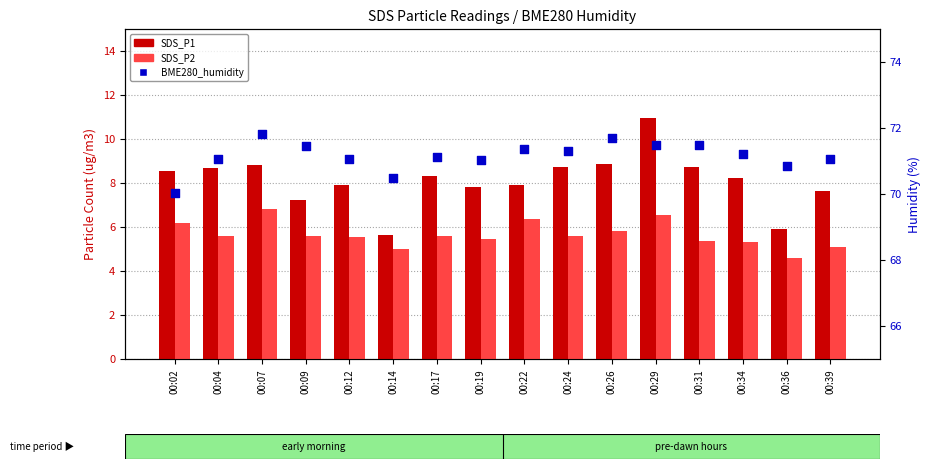

Which series has the widest spread of Y values?

SDS_P1